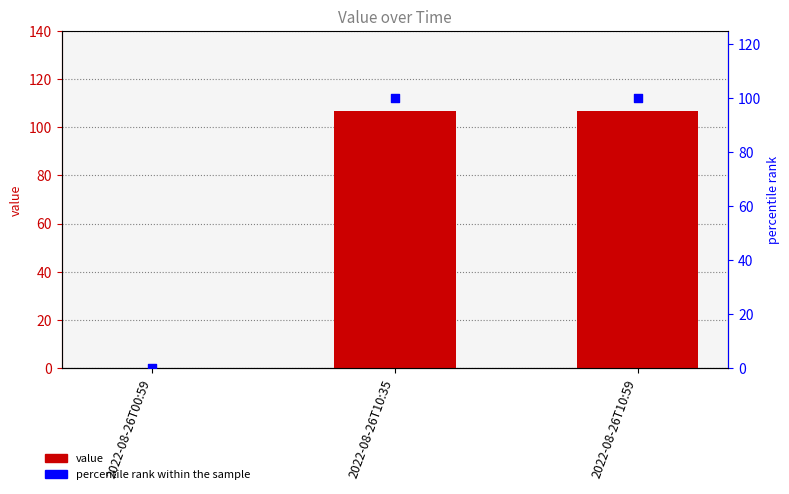

At how many categories does at least one series exceed 66?

2